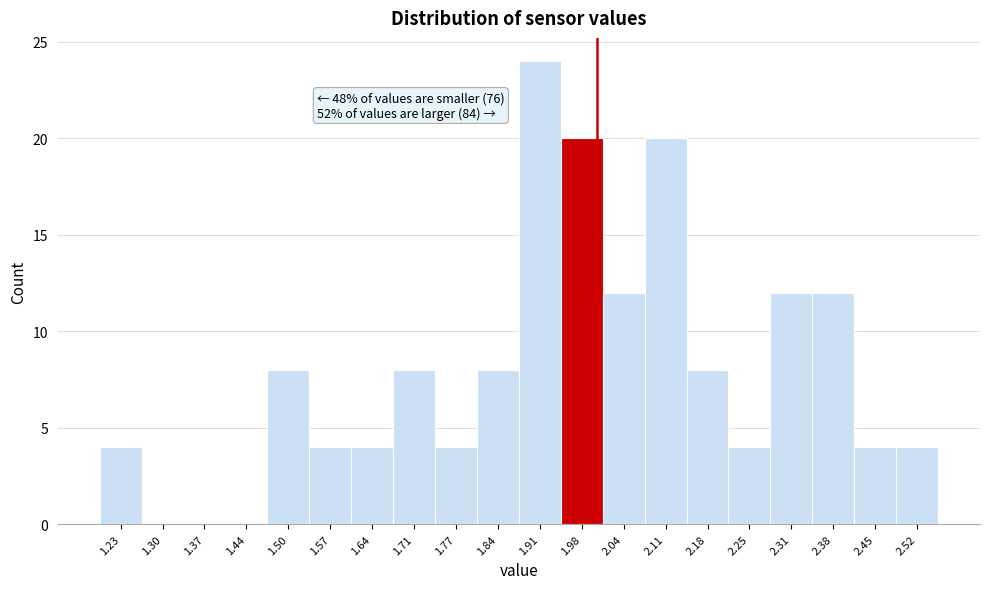

Over which range of the x-axis is the bar tallest?

1.88 to 1.94